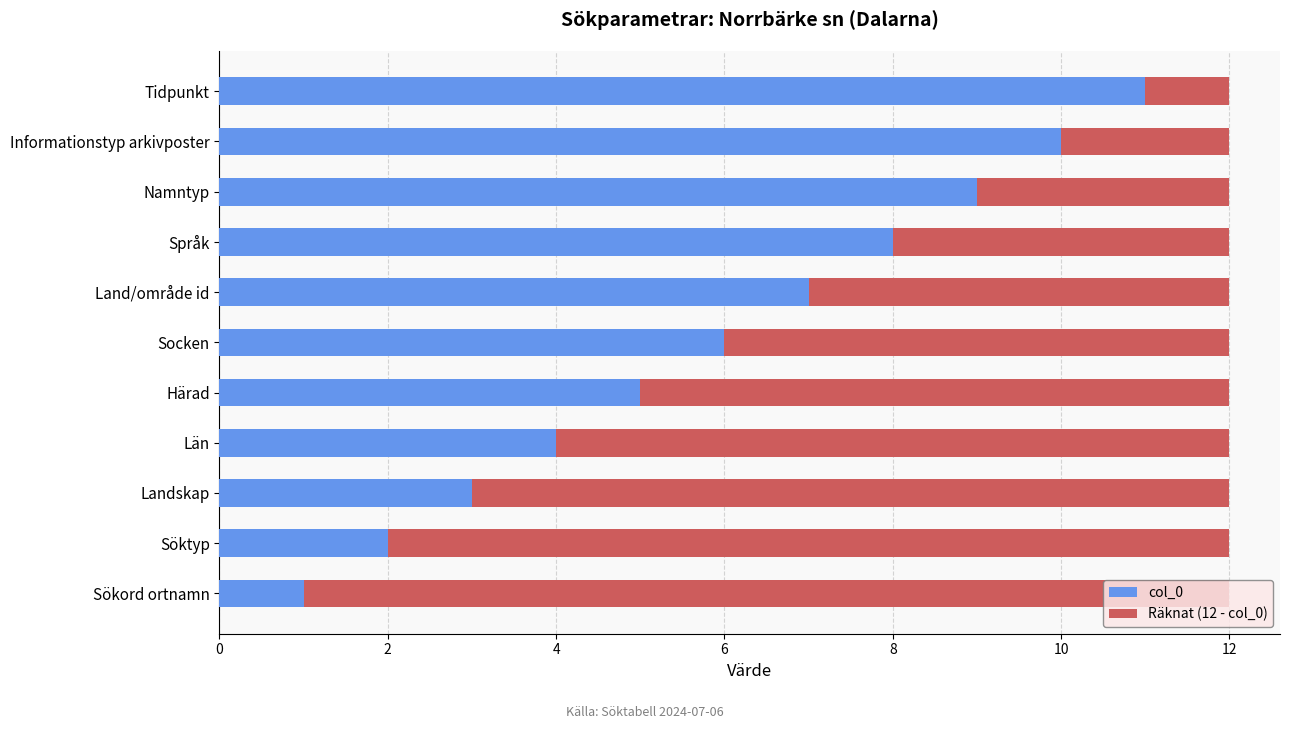

True or false: col_0 has a value of 0 at Söktyp.

False